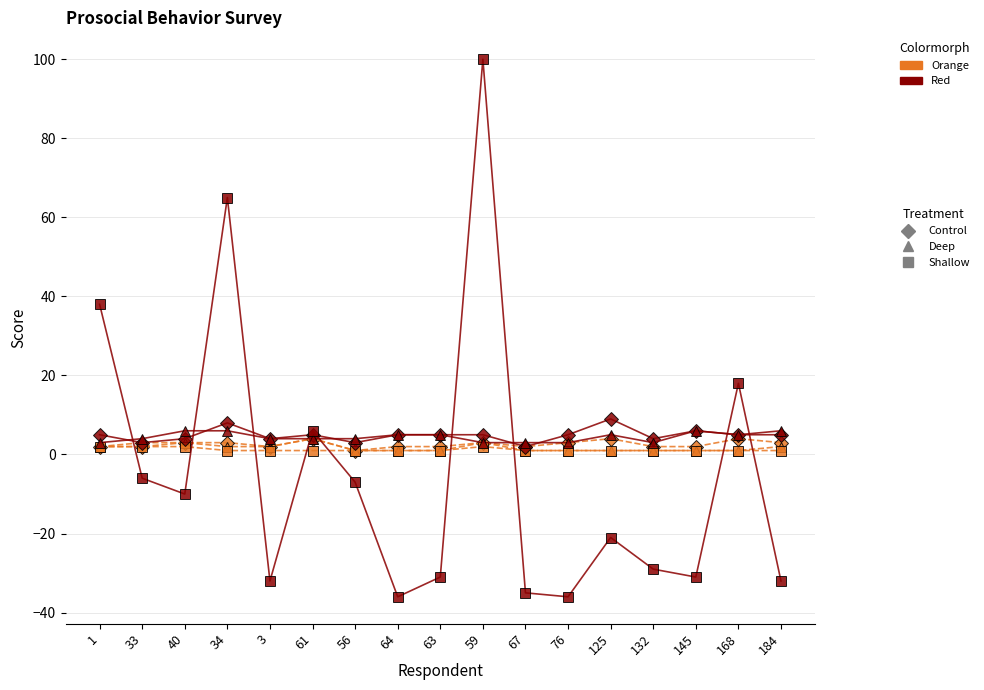

At which category is the sum across all series the highest?

59